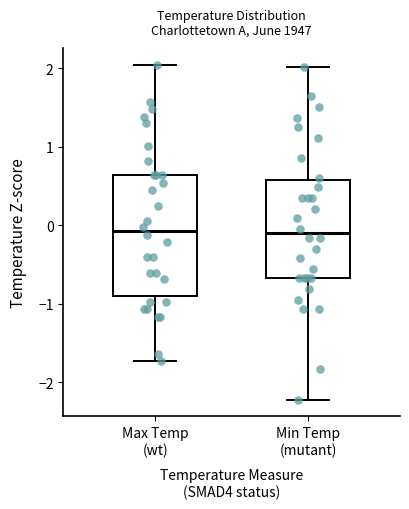

Where is the lower edge of the box for Min Temp (mutant) on the y-axis? The values are not printed on the chart, so give them approximately, as read against the axis.

-0.7